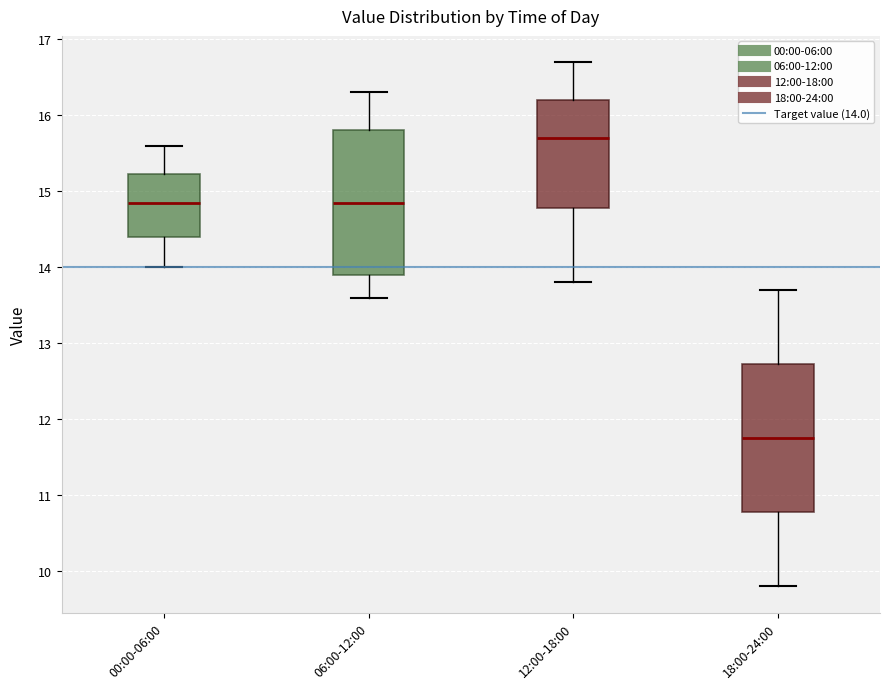

Where does the upper whisker of the box for 06:00-12:00 end on the y-axis? The values are not printed on the chart, so give them approximately, as read against the axis.

16.3